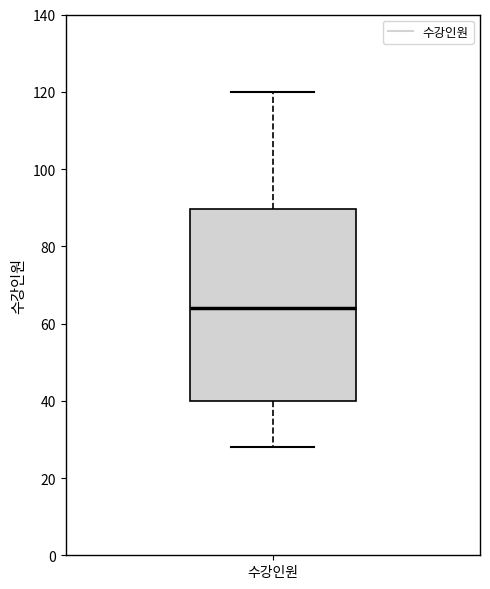

Read this box plot against the y-axis: the position of the median line, the range covered by the box, and the ends of both whiskers. The values are not printed on the chart, so give them approximately, as read against the axis.

median 64, box 40 to 90, whiskers 28 to 120